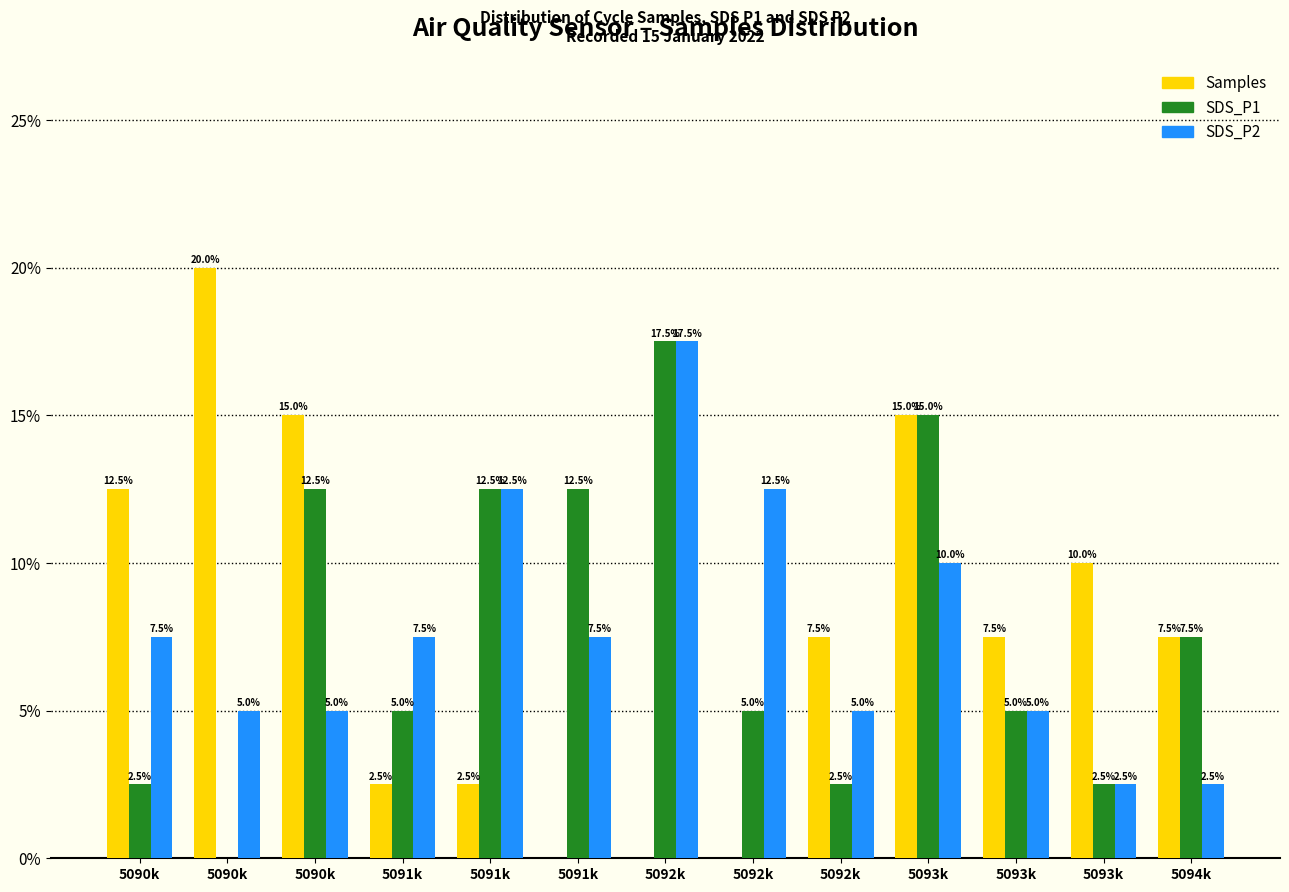

What are all the series names shown in the legend?

Samples, SDS_P1, SDS_P2